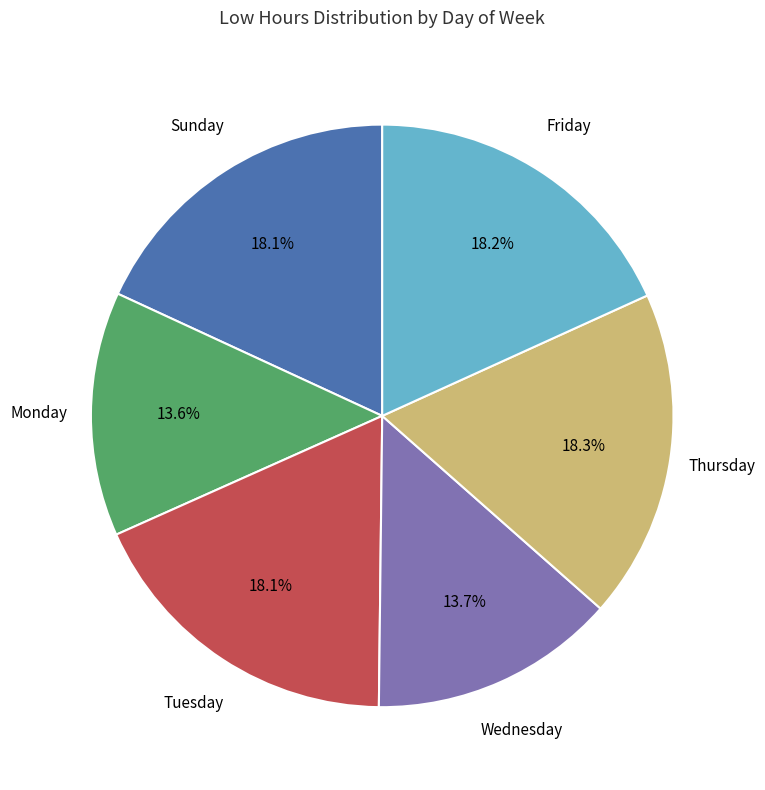

Does any single category account for the majority?

No